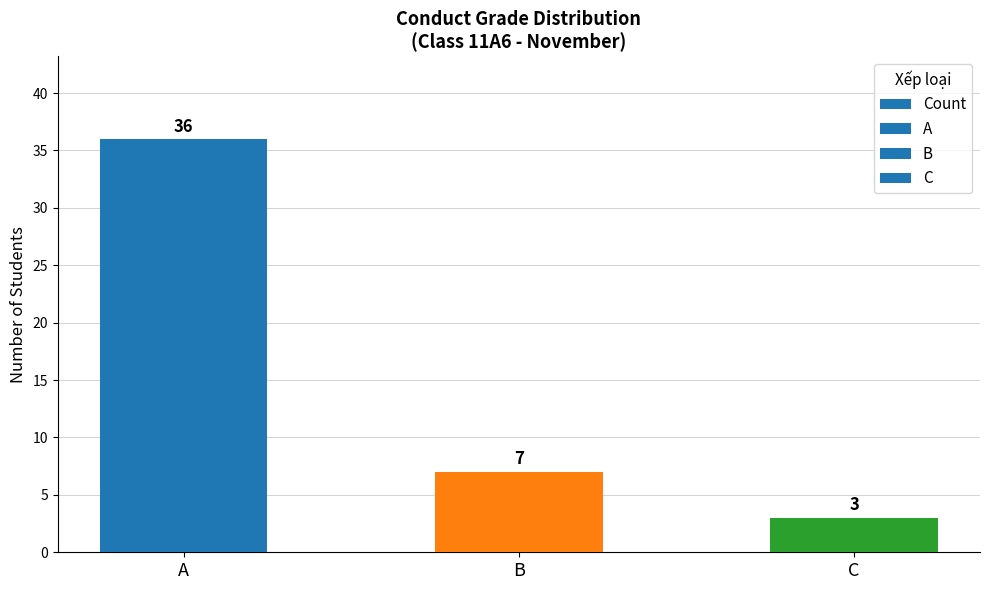

Which category has the lowest value across all series?

C